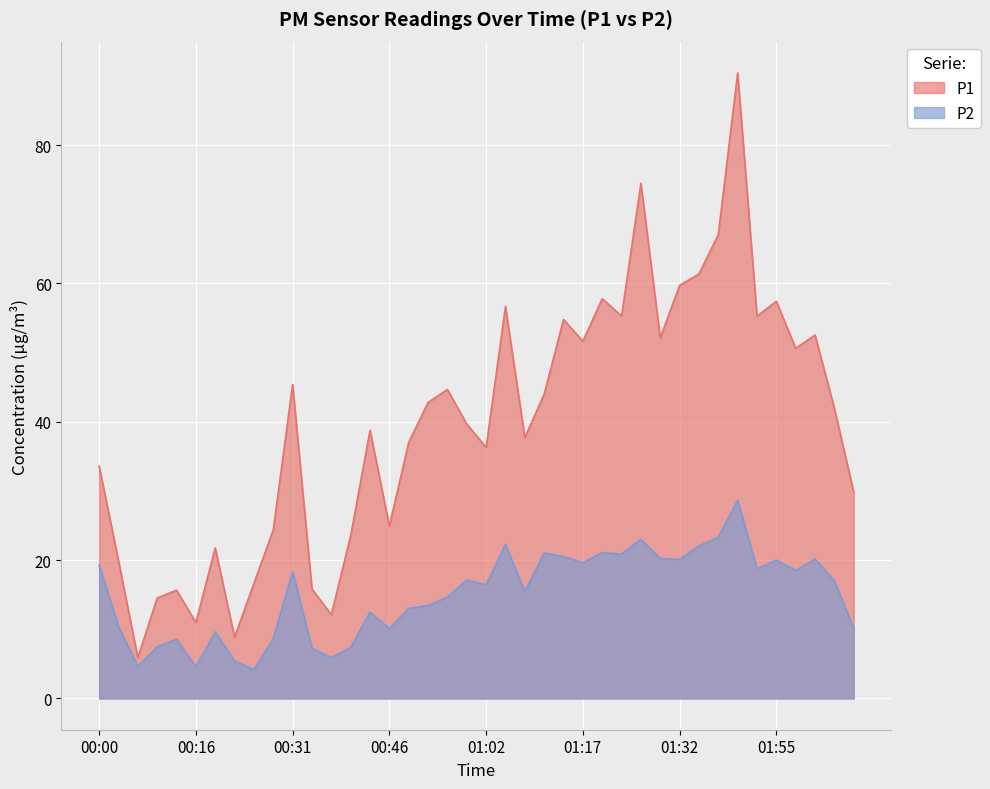

Between 00:19 and 00:34, which series saw the biggest shift?

P1